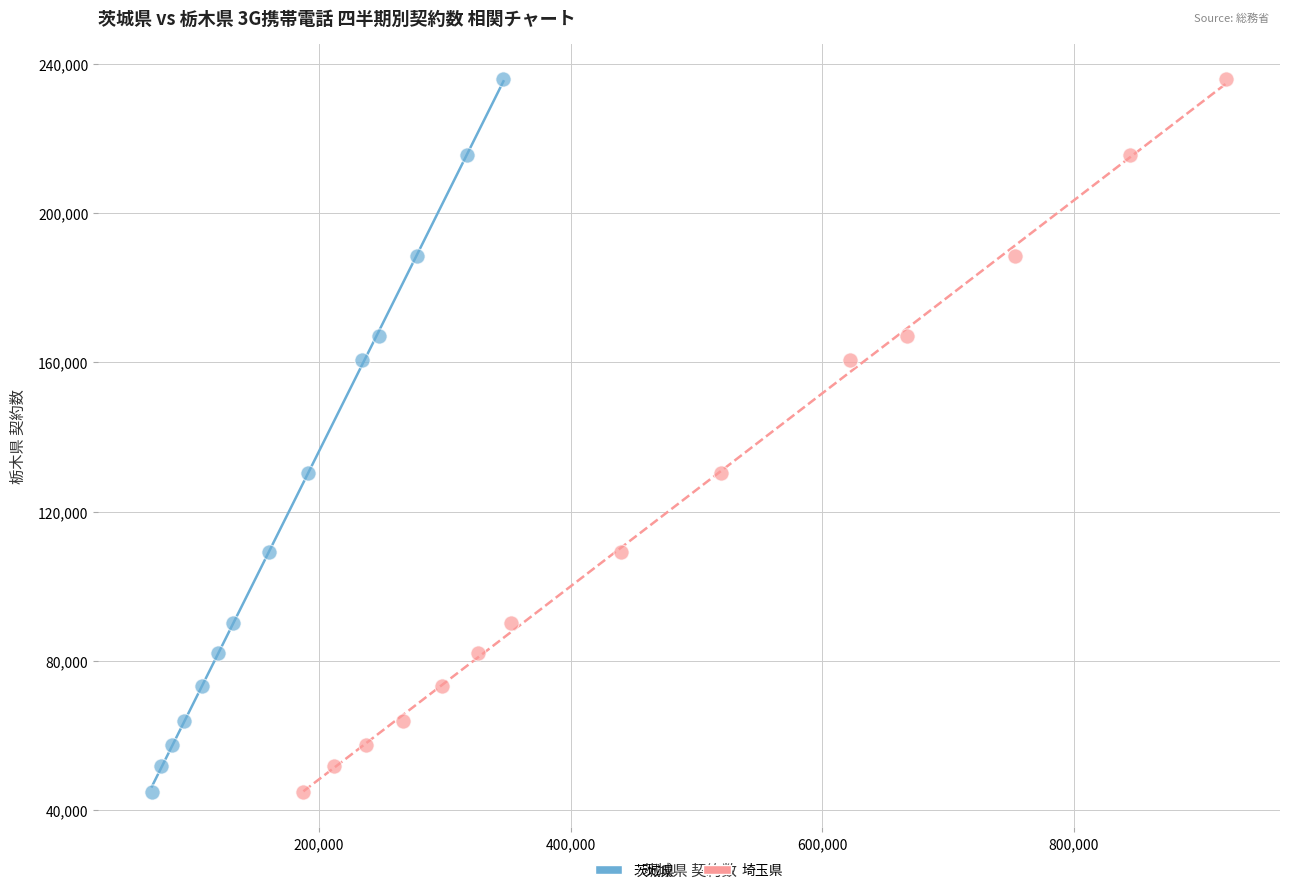

What are all the series names shown in the legend?

茨城県, 埼玉県